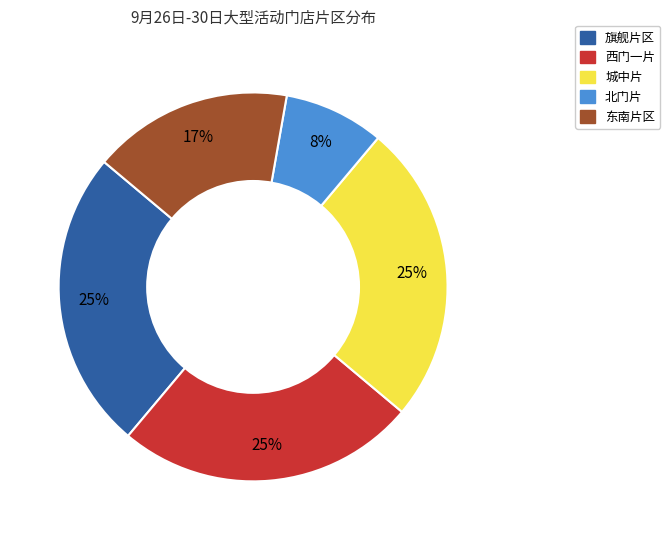

Is there a majority slice in this chart?

No